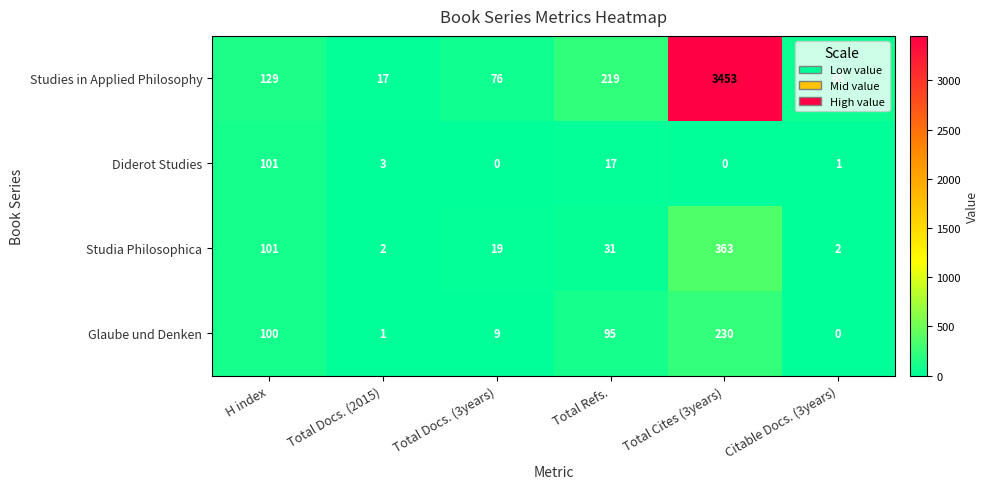

Which series has the widest spread of values?

Studies in Applied Philosophy